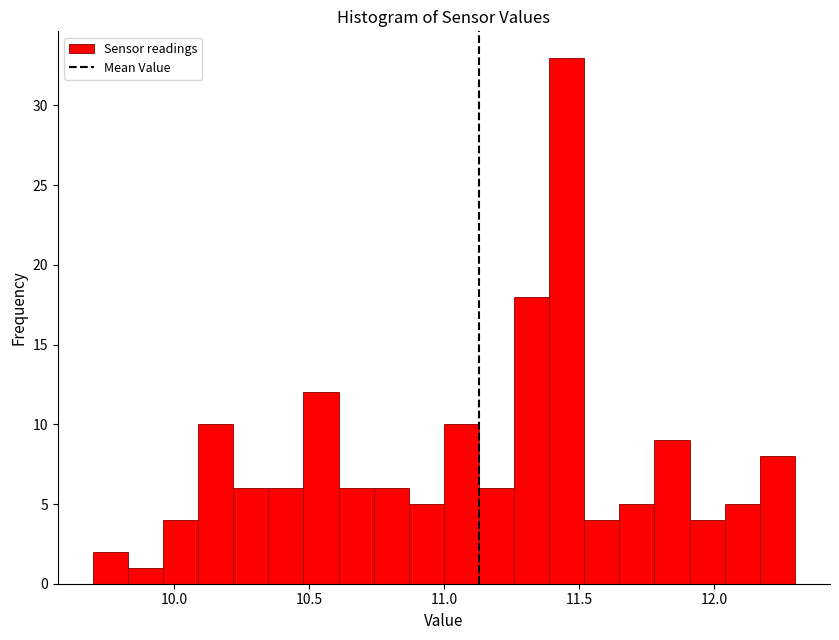

Around what value on the x-axis is the tallest bar? Give the approximate position of its centre, as read against the axis.

11.45